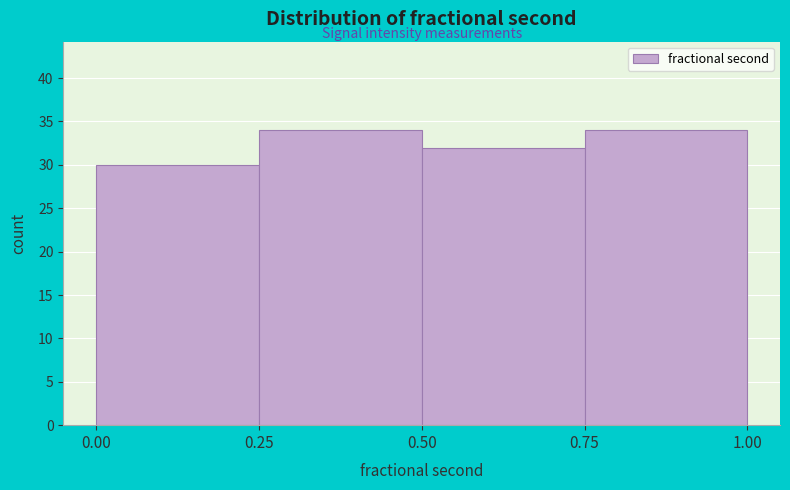

Reading left to right, transcribe this chart: for each bar, give the range it covers on the x-axis and its height. The values are not printed on the chart, so give them approximately, as read against the axis.

0.00 to 0.25: 30
0.25 to 0.50: 34
0.50 to 0.75: 32
0.75 to 1.00: 34